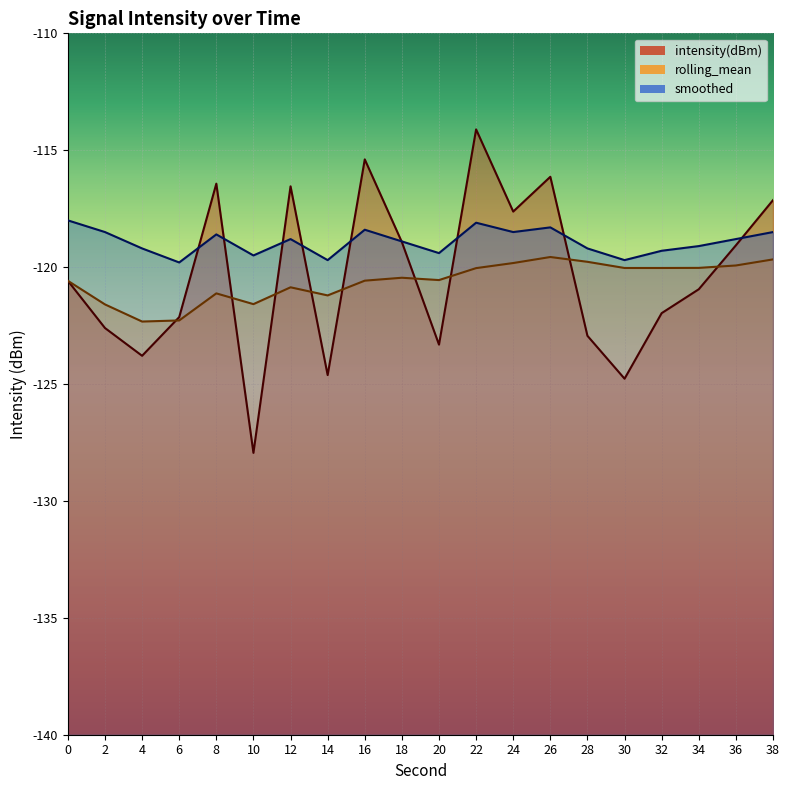

How many intersections are there between smoothed and intensity(dBm)?

9